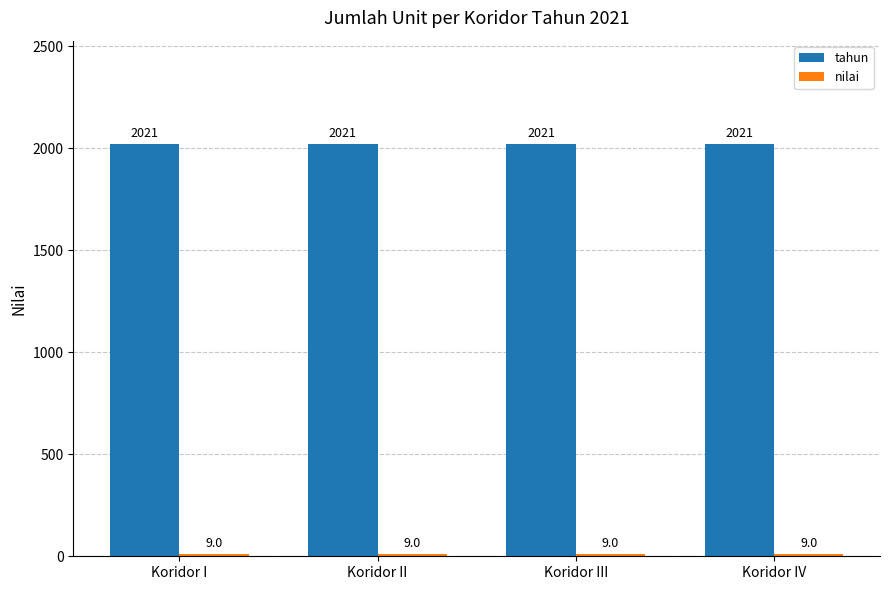

What is the difference between the highest and lowest values at Koridor III?

2012